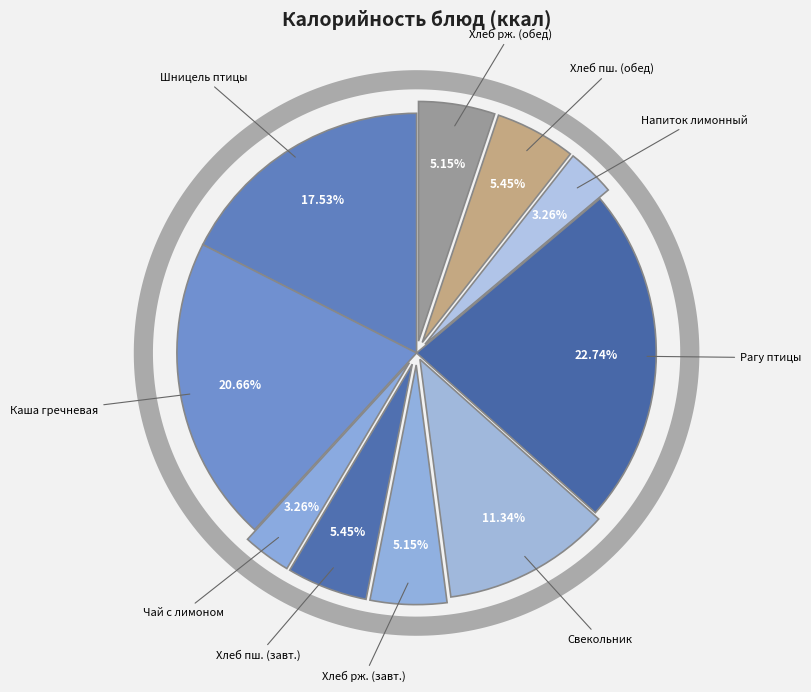

Which slice is the largest?

Рагу из филе птицы